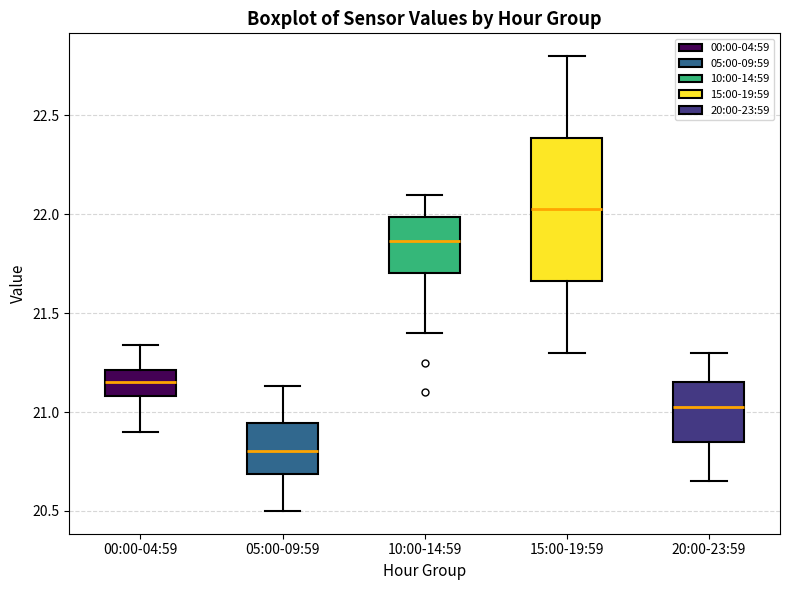

Reading left to right, transcribe this box plot: for each box, give where its median line is, the range the box spans, and where its two whiskers end, as read against the y-axis. The values are not printed on the chart, so give them approximately, as read against the axis.

00:00-04:59: median 21.15, box 21.10 to 21.20, whiskers 20.90 to 21.35
05:00-09:59: median 20.80, box 20.70 to 20.95, whiskers 20.50 to 21.15
10:00-14:59: median 21.85, box 21.70 to 22.00, whiskers 21.40 to 22.10
15:00-19:59: median 22.05, box 21.65 to 22.40, whiskers 21.30 to 22.80
20:00-23:59: median 21.05, box 20.85 to 21.15, whiskers 20.65 to 21.30